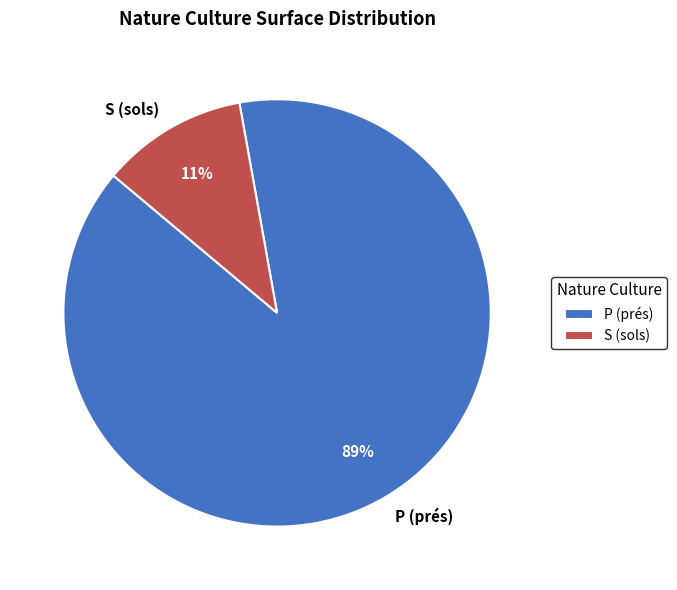

To the nearest percent, what is the combined percentage of S (sols) and P (prés)?

100%